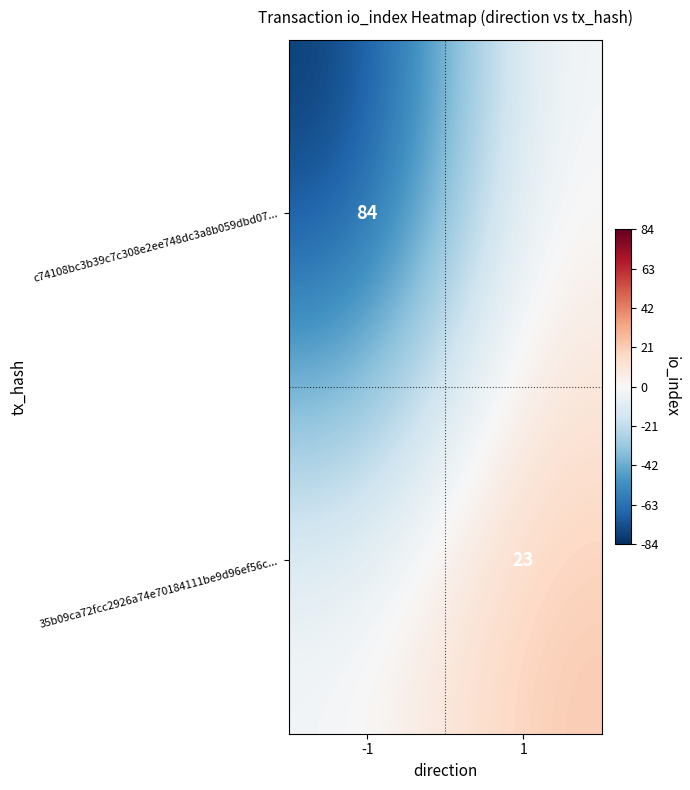

Which has a higher value, 1 or -1?

1